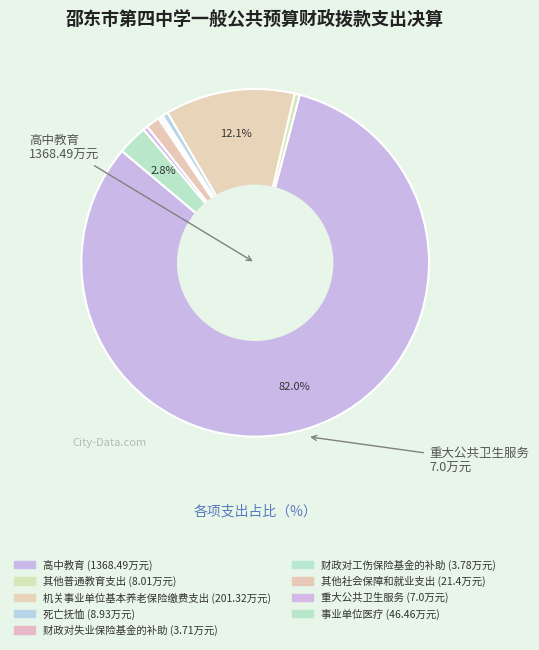

Count the number of slices in the pie.

9